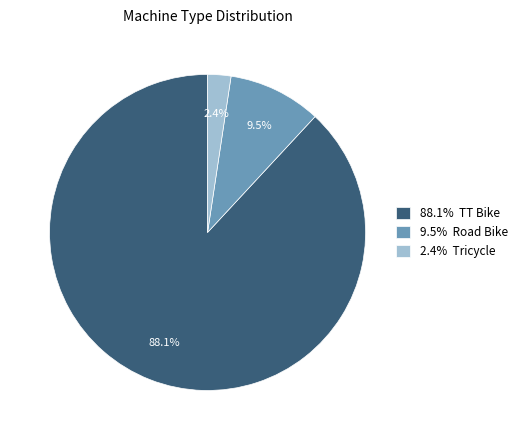

Which has a higher value, 88.1% TT Bike or 2.4% Tricycle?

88.1% TT Bike